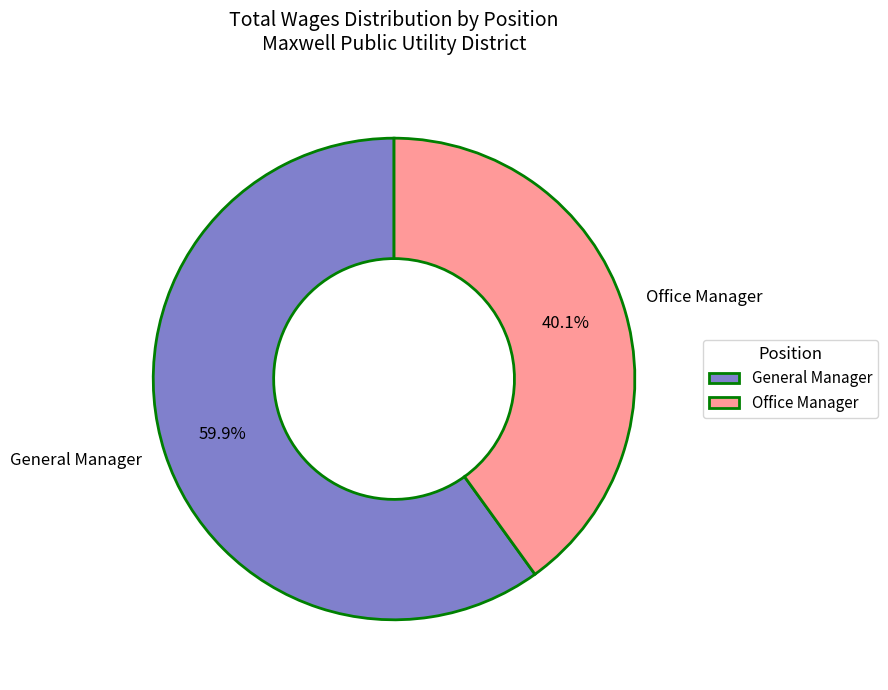

Does any single category account for the majority?

Yes